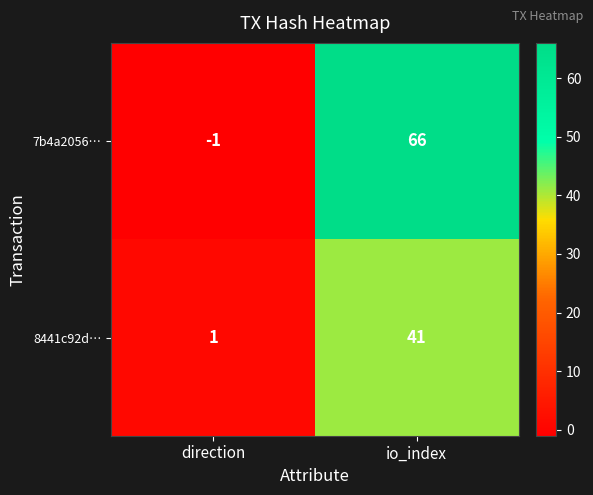

What is the minimum value shown in the chart?

-1